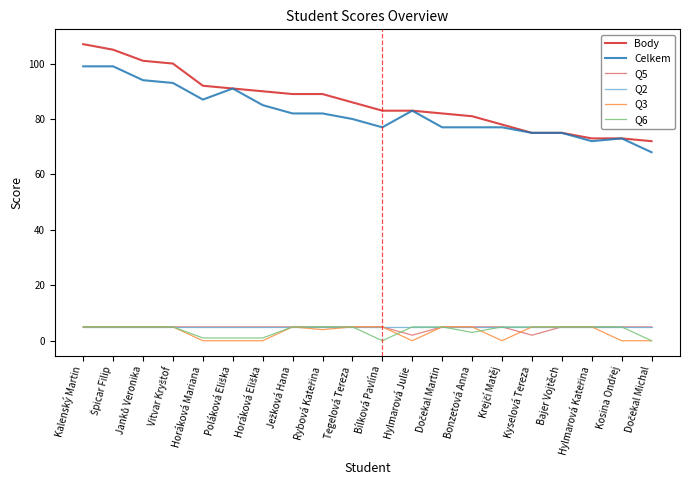

Which series has the widest spread of values?

Body